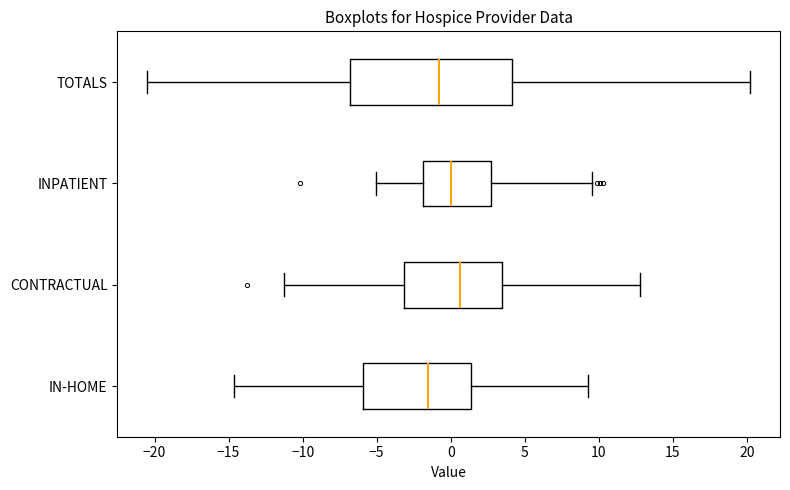

Reading bottom to top, read every box against the x-axis: the position of its median line, the range the box covers, and the ends of its whiskers. The values are not printed on the chart, so give them approximately, as read against the axis.

IN-HOME: median -1.5, box -6.0 to 1.5, whiskers -14.5 to 9.5
CONTRACTUAL: median 0.5, box -3.0 to 3.5, whiskers -11.5 to 13.0
INPATIENT: median 0.0, box -2.0 to 2.5, whiskers -5.0 to 9.5
TOTALS: median -1.0, box -7.0 to 4.0, whiskers -20.5 to 20.0